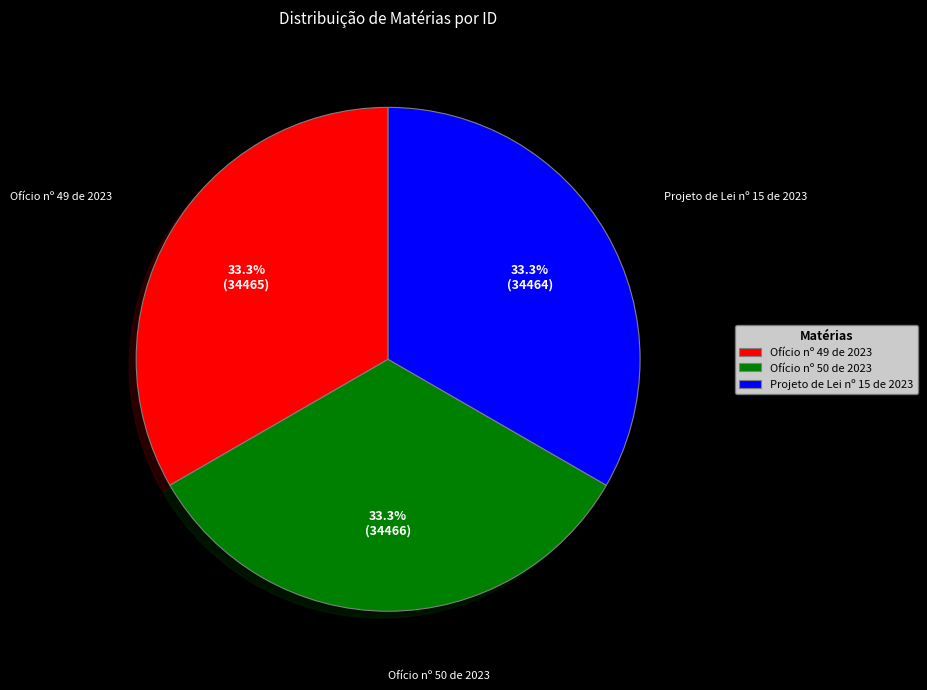

To the nearest percent, what portion does Ofício nº 49 de 2023 represent?

33%